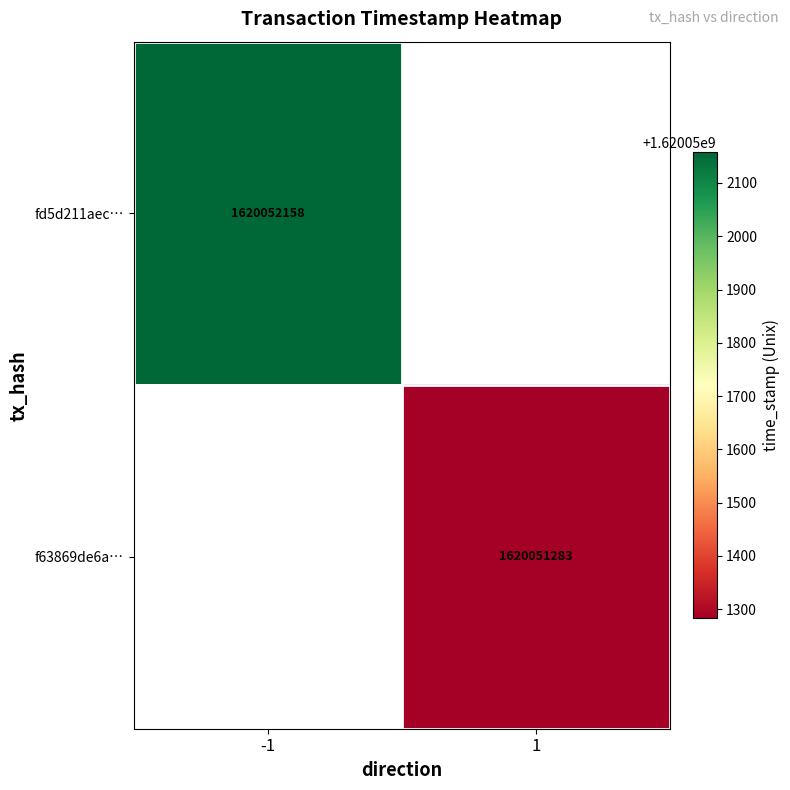

What is the maximum value shown in the chart?

1620052158